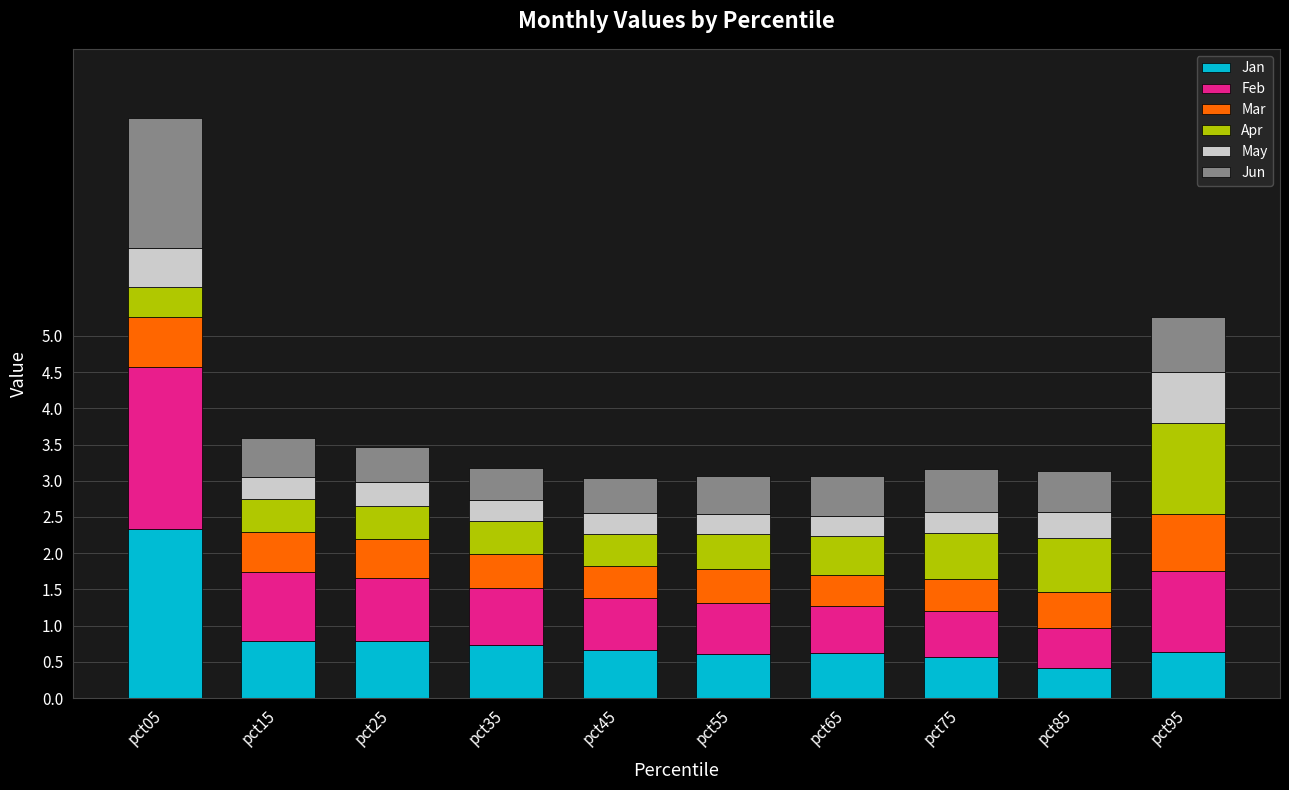

At which category is the sum across all series the highest?

pct05